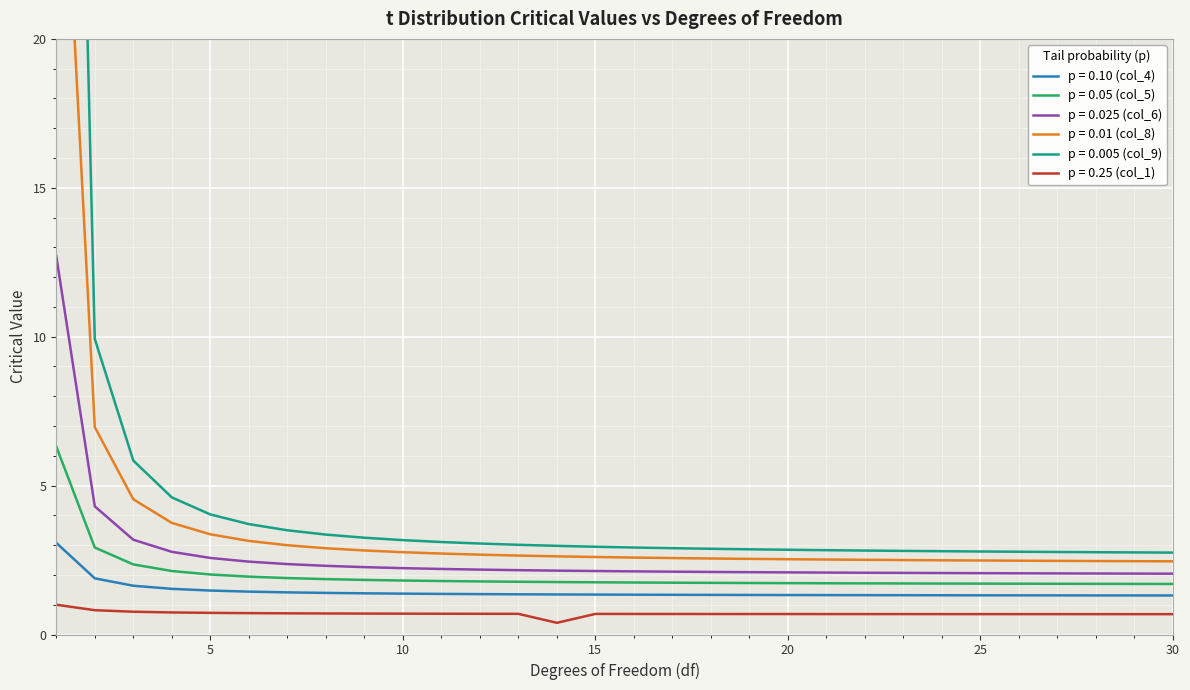

True or false: p = 0.025 (col_6) has more than 1 interior local peaks.

False